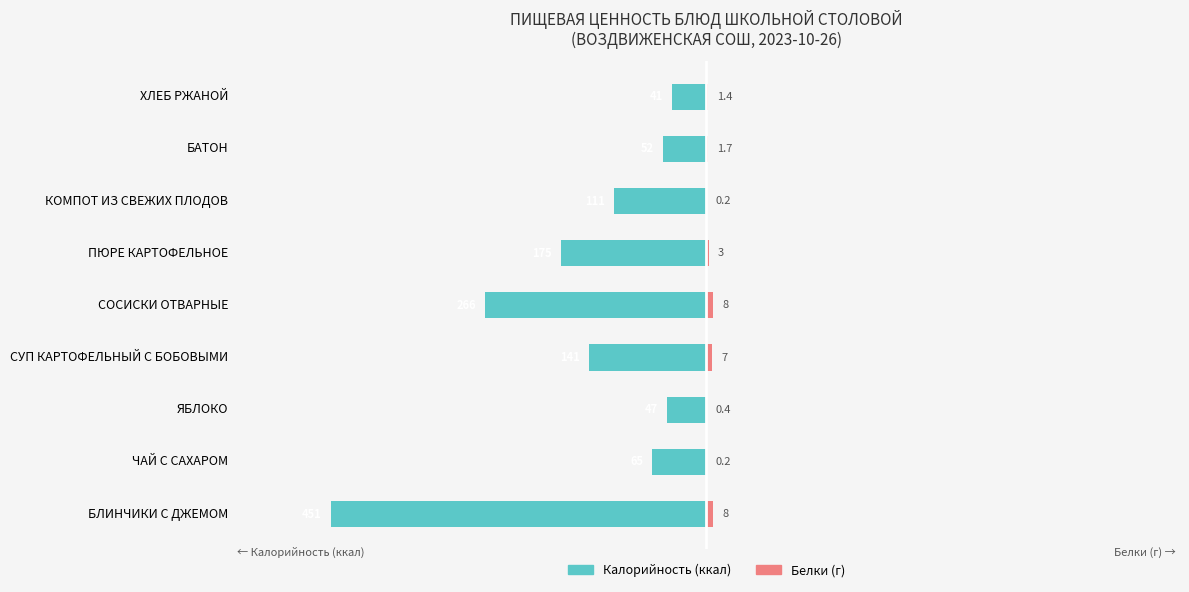

What are all the series names shown in the legend?

Калорийность, Белки